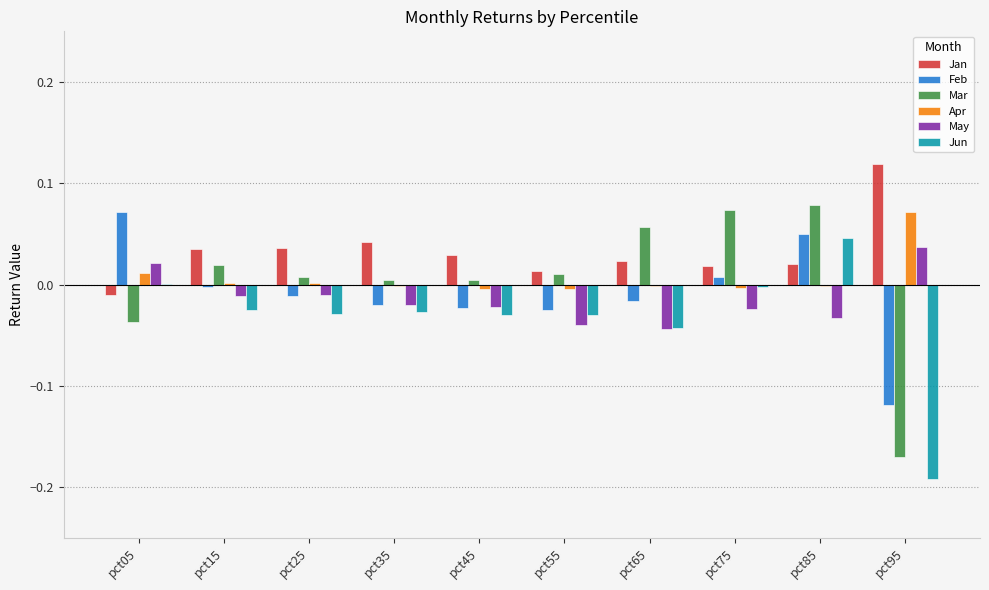

At which category is the sum across all series the highest?

pct85